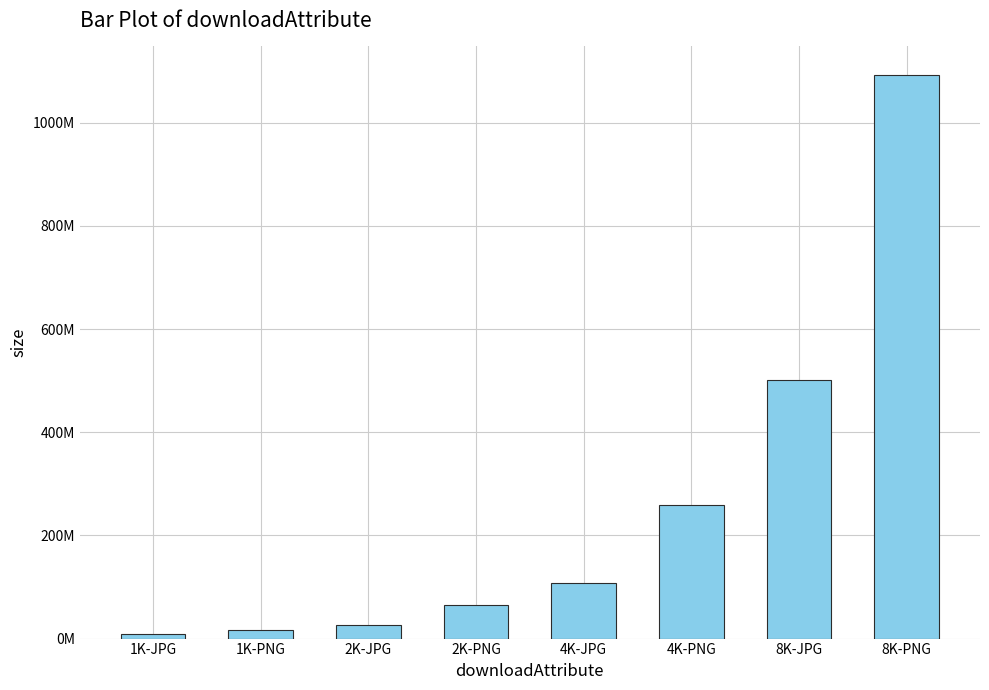

Rank the categories by value from lowest to highest.

1K-JPG, 1K-PNG, 2K-JPG, 2K-PNG, 4K-JPG, 4K-PNG, 8K-JPG, 8K-PNG